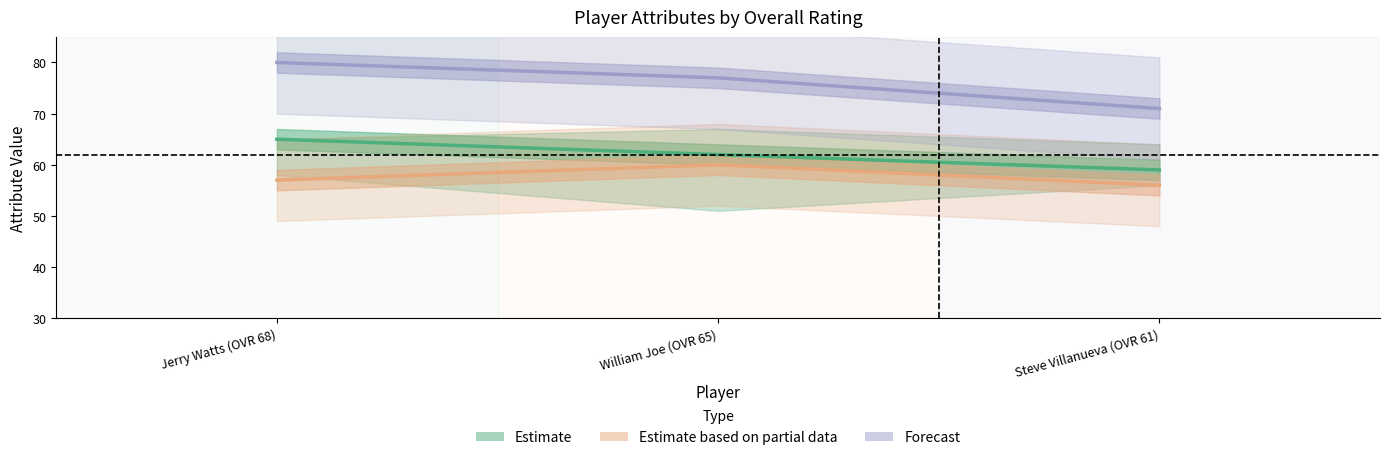

What are all the series names shown in the legend?

Estimate, Estimate based on partial data, Forecast